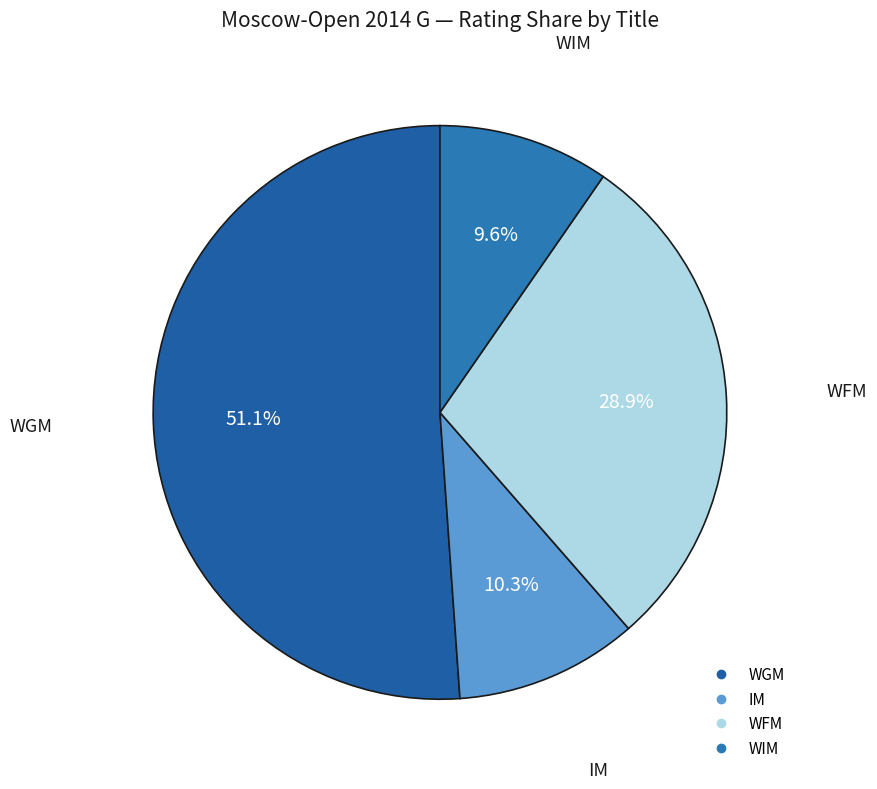

How many slices are in this pie chart?

4